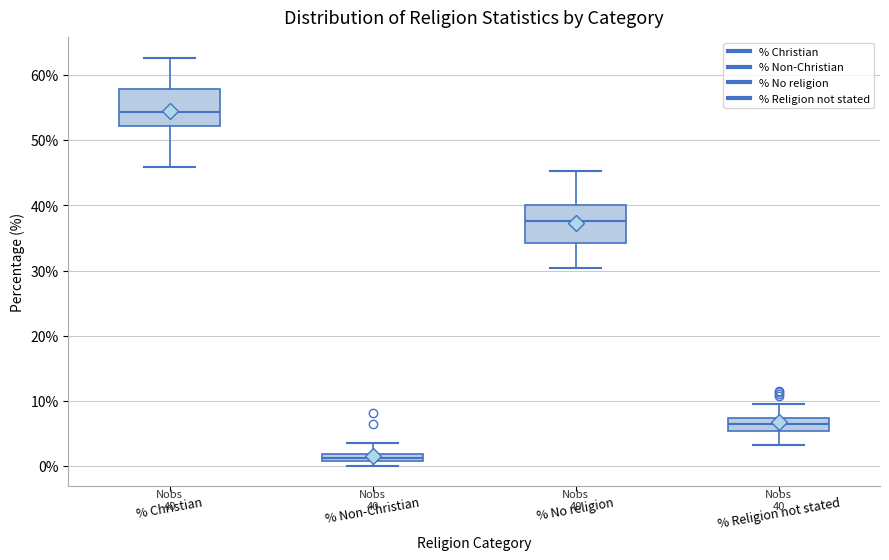

Which box has the lowest median line?

% Non-Christian